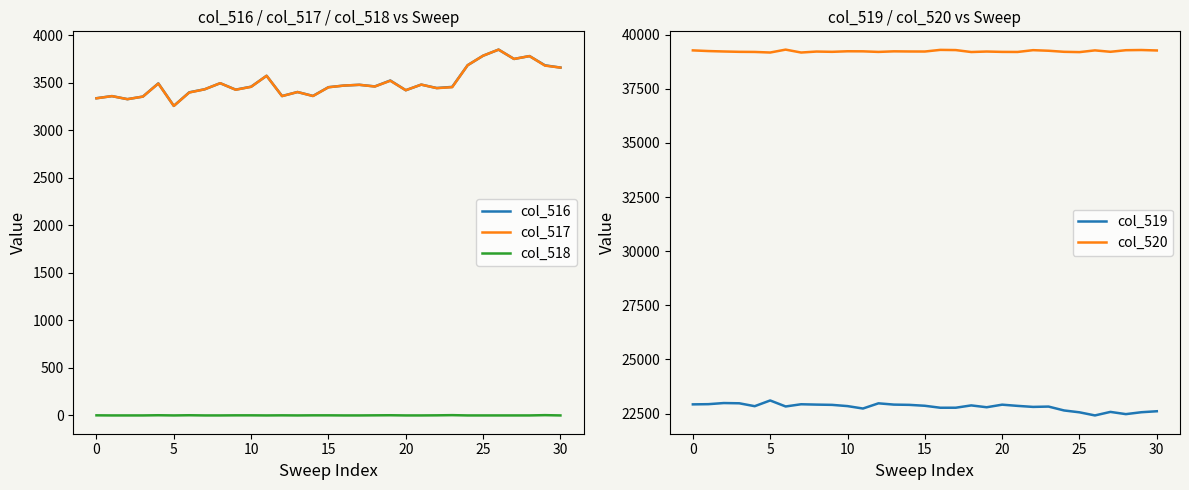

What is the lowest value of the col_516 series?

3255